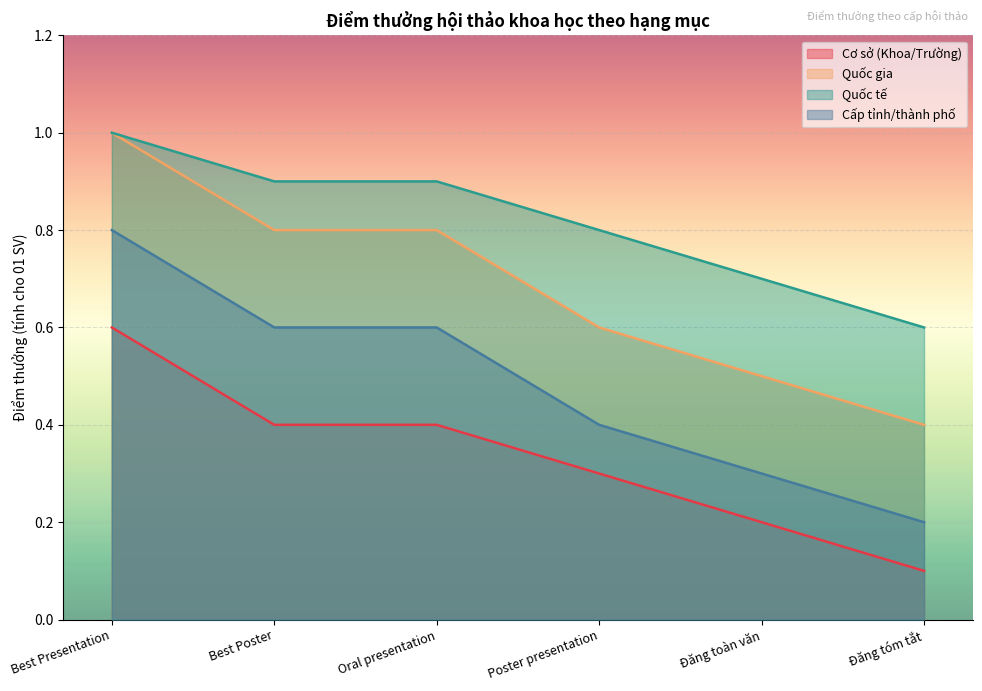

Rank the series by their maximum value, from highest to lowest.

Quốc gia, Quốc tế, Cấp tỉnh/thành phố, Cơ sở (Khoa/Trường)